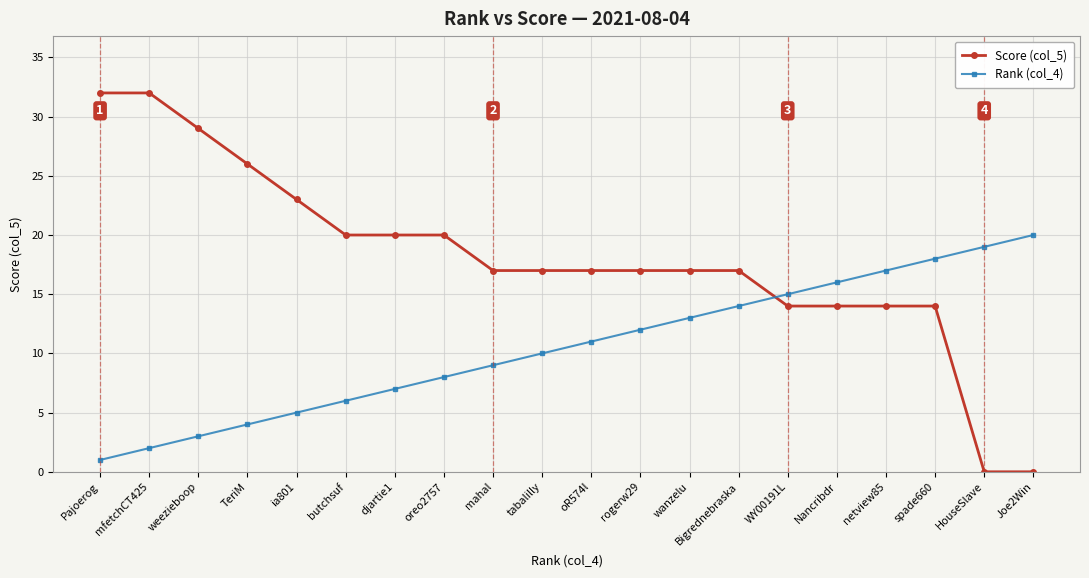

List the series in order of their overall mean, lowest first.

Rank (col_4), Score (col_5)